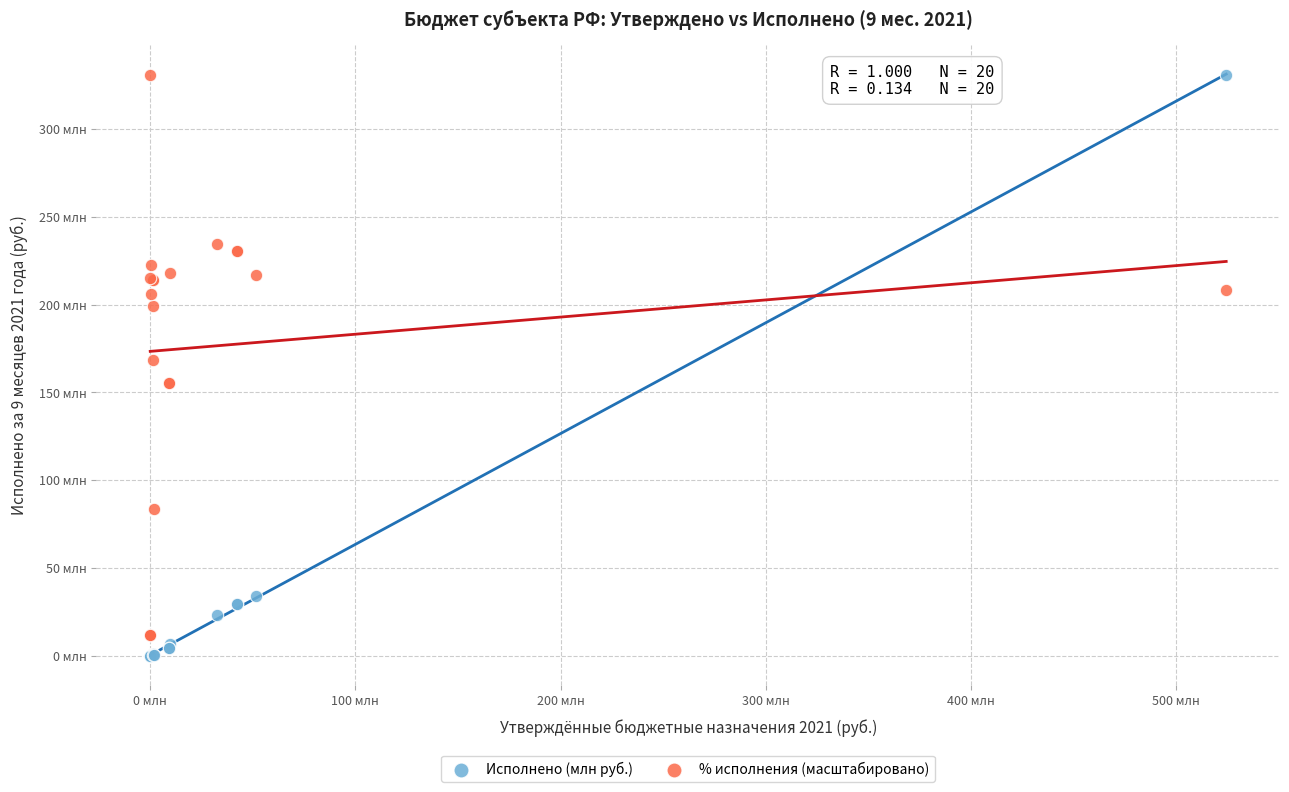

What are all the series names shown in the legend?

Исполнено (млн руб.), % исполнения (масштабировано)